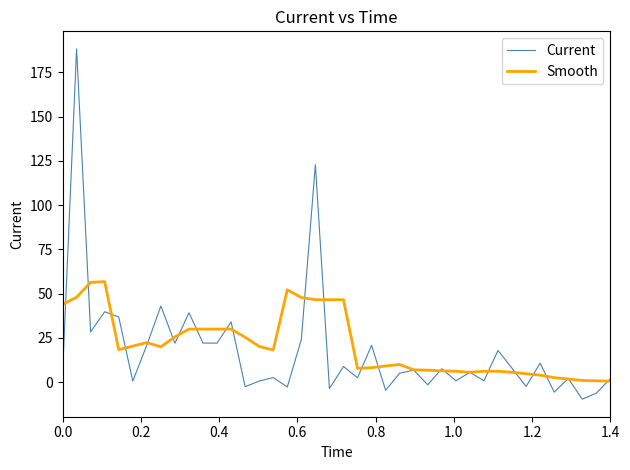

List the series in order of their peak value, highest first.

Current, Smooth